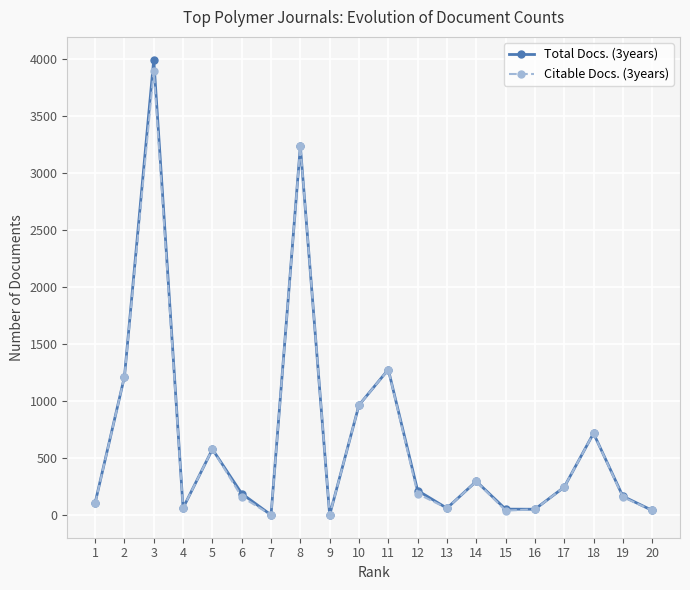

How many data points in Total Docs. (3years) are less than 214?

10